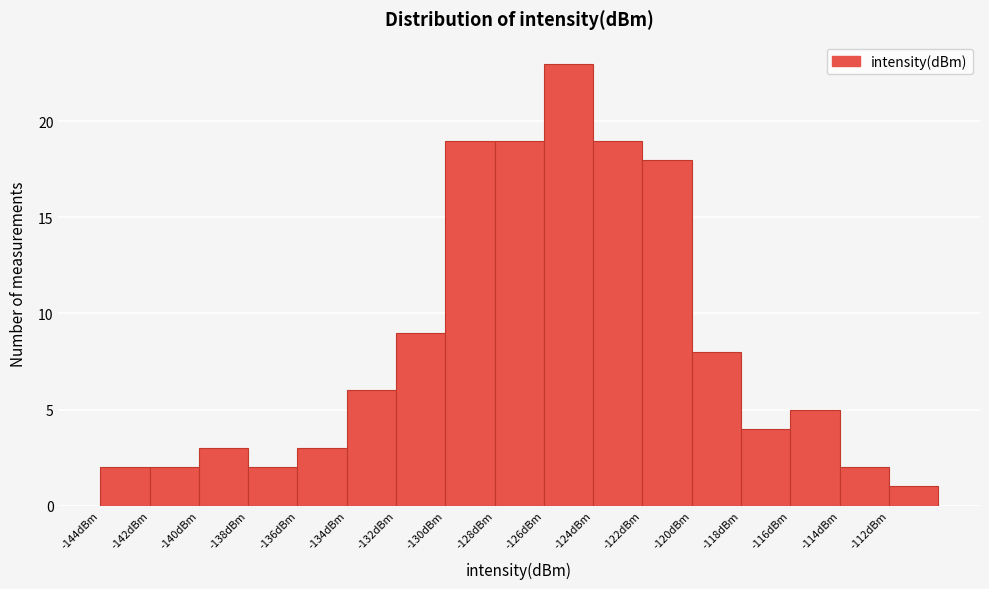

Reading left to right, list every bar in this chart as the range it spans on the x-axis followed by its height. The values are not printed on the chart, so give them approximately, as read against the axis.

-144 to -142: 2
-142 to -140: 2
-140 to -138: 3
-138 to -136: 2
-136 to -134: 3
-134 to -132: 6
-132 to -130: 9
-130 to -128: 19
-128 to -126: 19
-126 to -124: 23
-124 to -122: 19
-122 to -120: 18
-120 to -118: 8
-118 to -116: 4
-116 to -114: 5
-114 to -112: 2
-112 to -110: 1